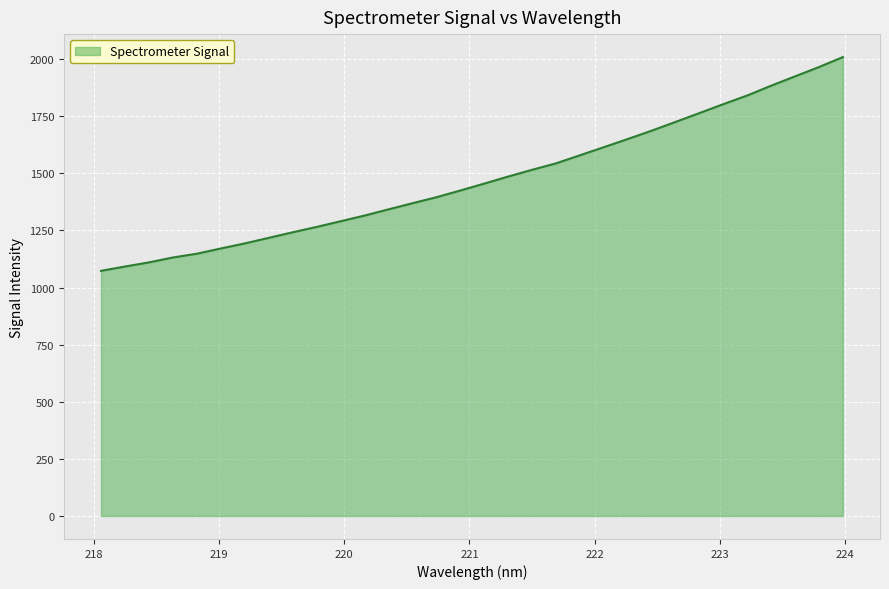

What is the maximum value shown in the chart?

2008.7